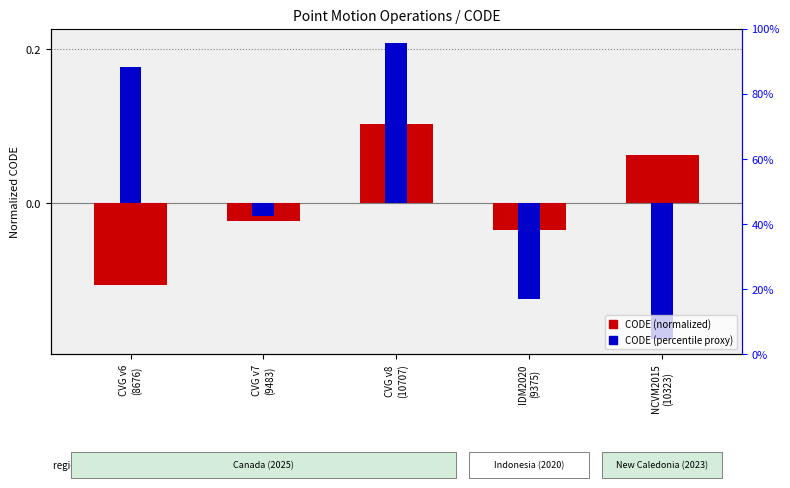

Reading right to left, transcribe all the data shown in this chart.

CODE (normalized): 0.1	-0.0	0.1	-0.0	-0.1
CODE (percentile proxy): -0.2	-0.1	0.2	-0.0	0.2